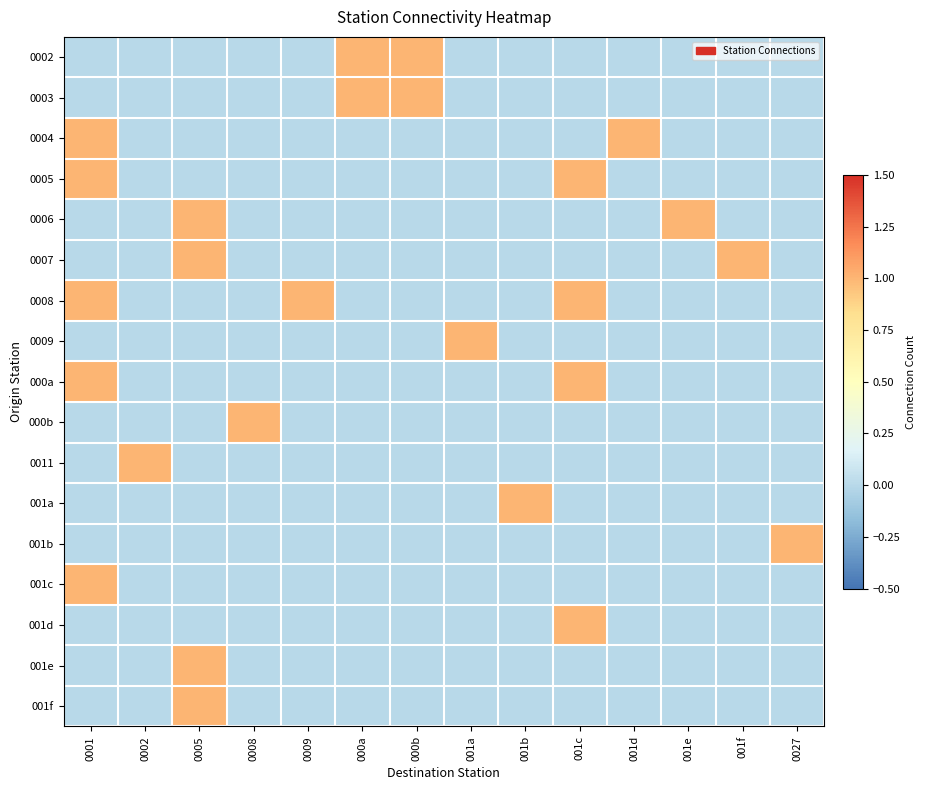

At how many categories does at least one series exceed 0?

14